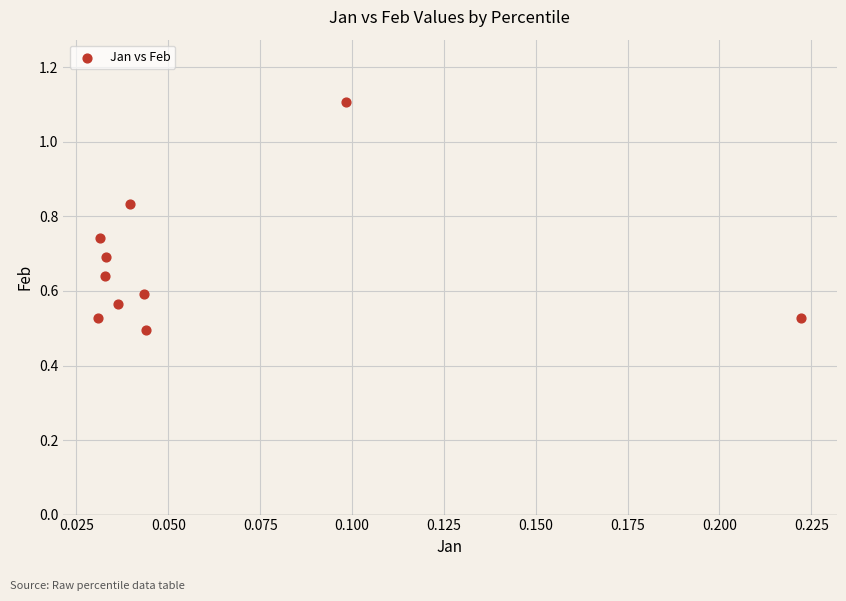

How many data points are displayed?

10